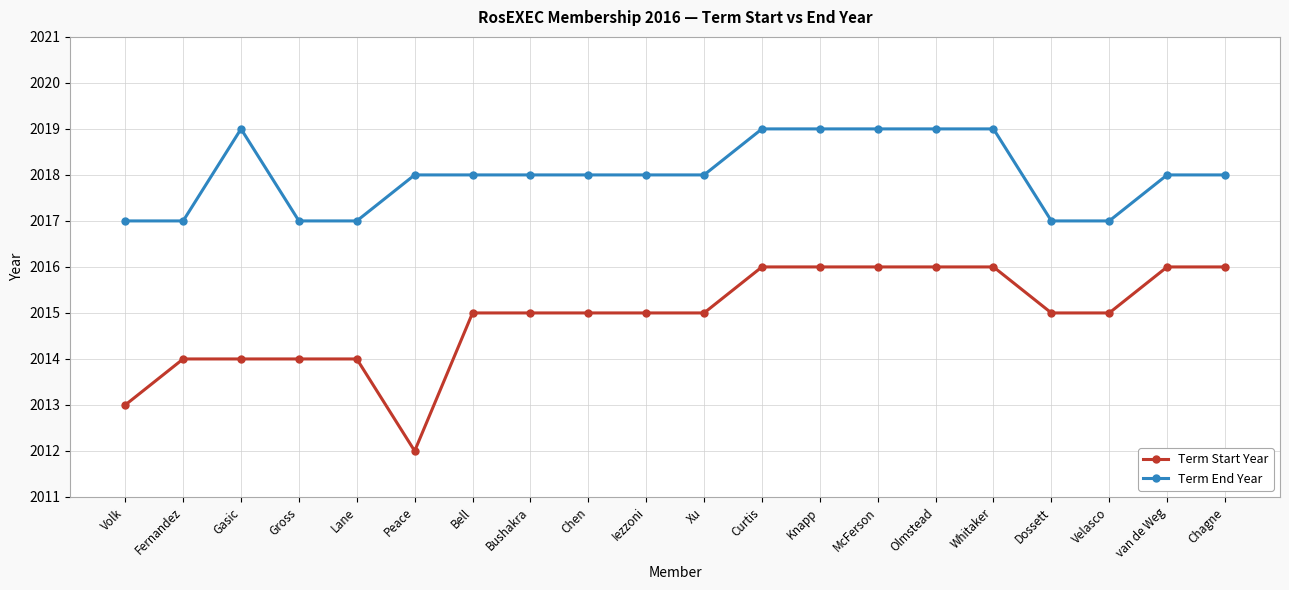

True or false: Term End Year and Term Start Year intersect in this chart.

False